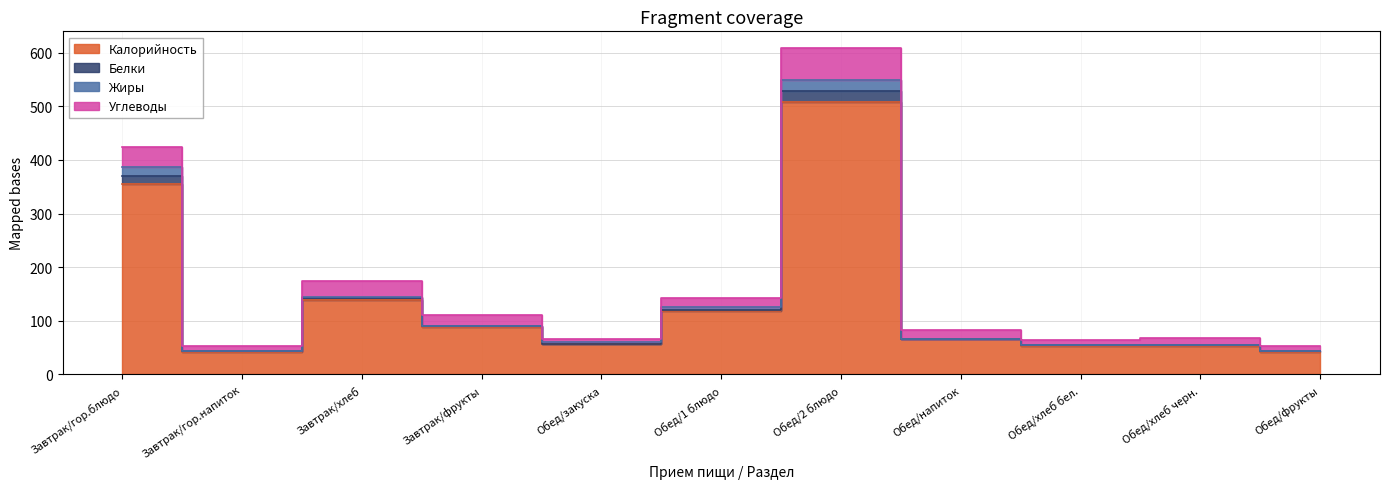

True or false: Калорийность has more than 0 points higher than both neighbors.

True